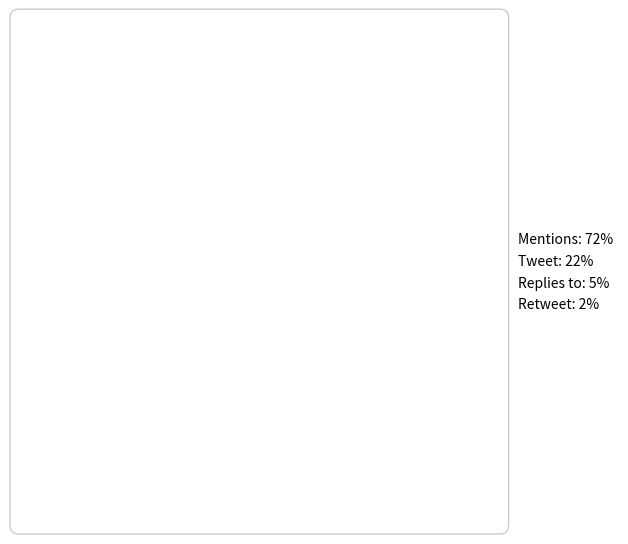

The Retweet slice represents 2% of the pie. True or false?

True